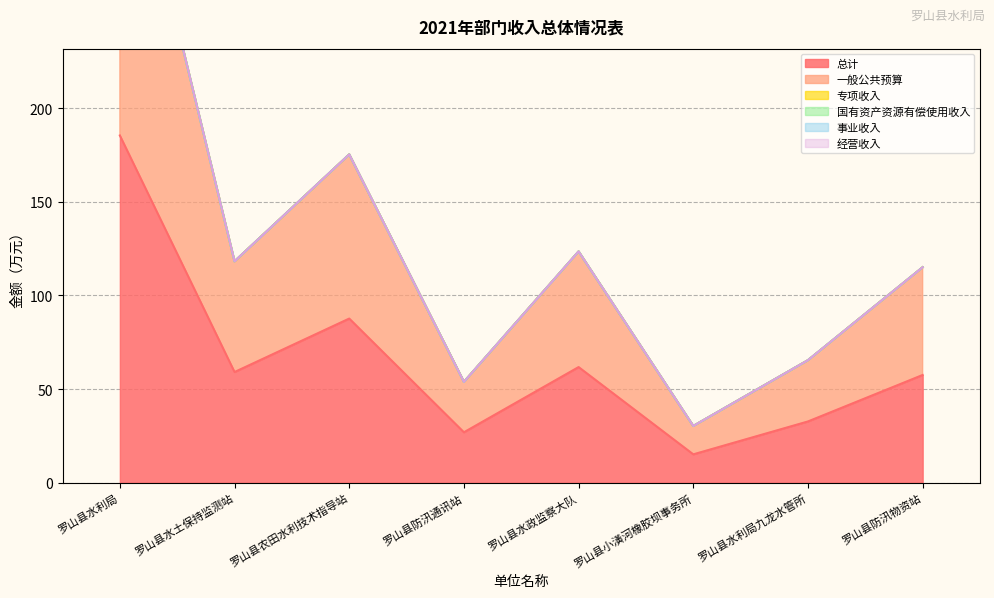

What is the label of the 3rd point from the left?

罗山县农田水利技术指导站